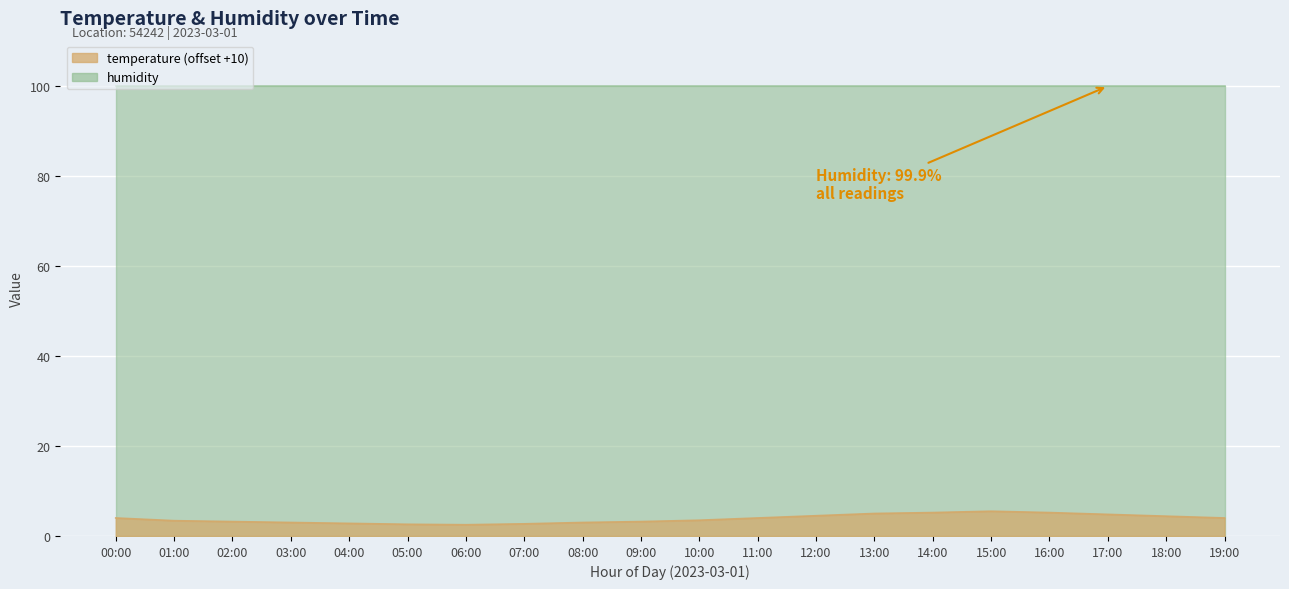

What is the minimum value shown in the chart?

2.5